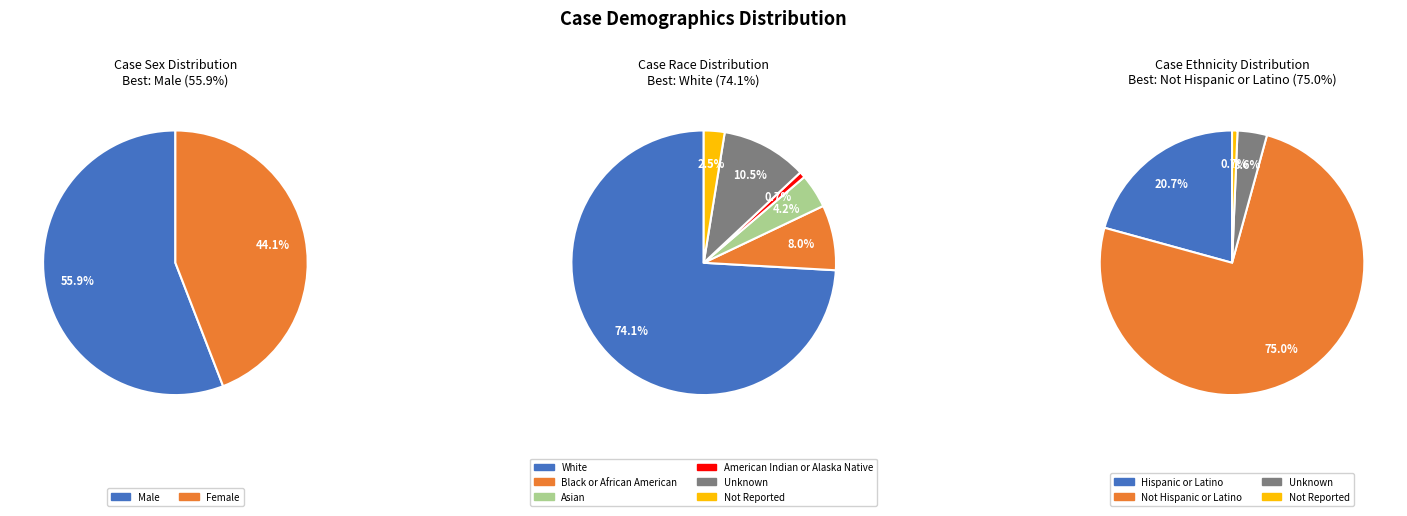

Does any single category account for the majority?

Yes